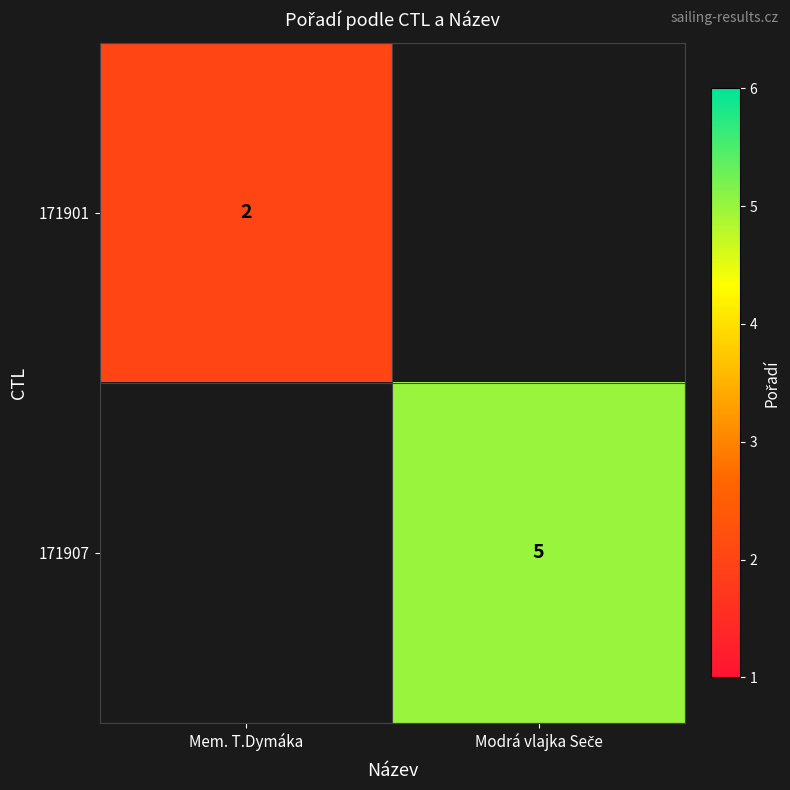

Rank the series by their maximum value, from lowest to highest.

171901, 171907